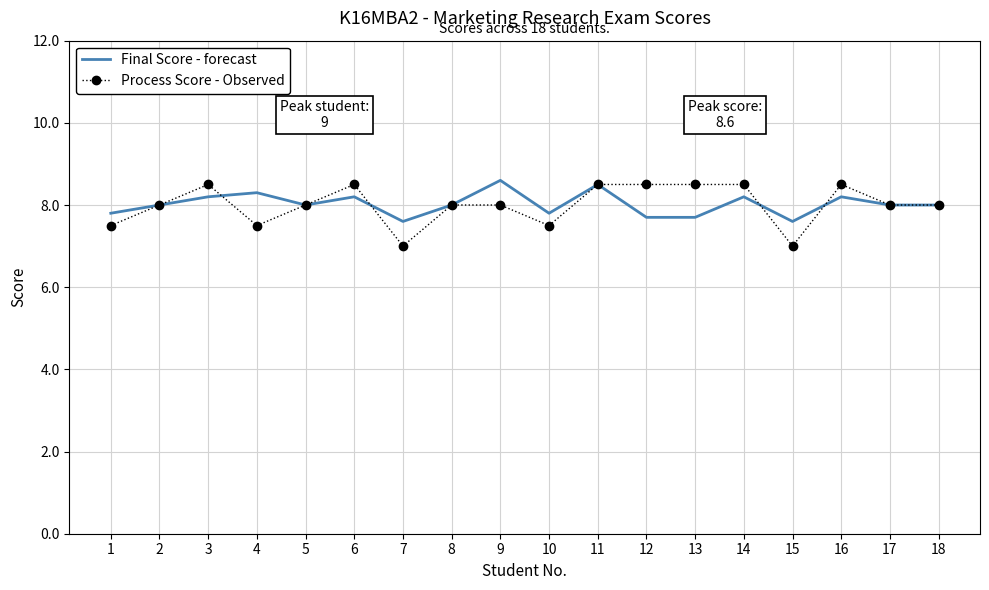

Which series has the largest range (max minus min)?

Process Score - Observed